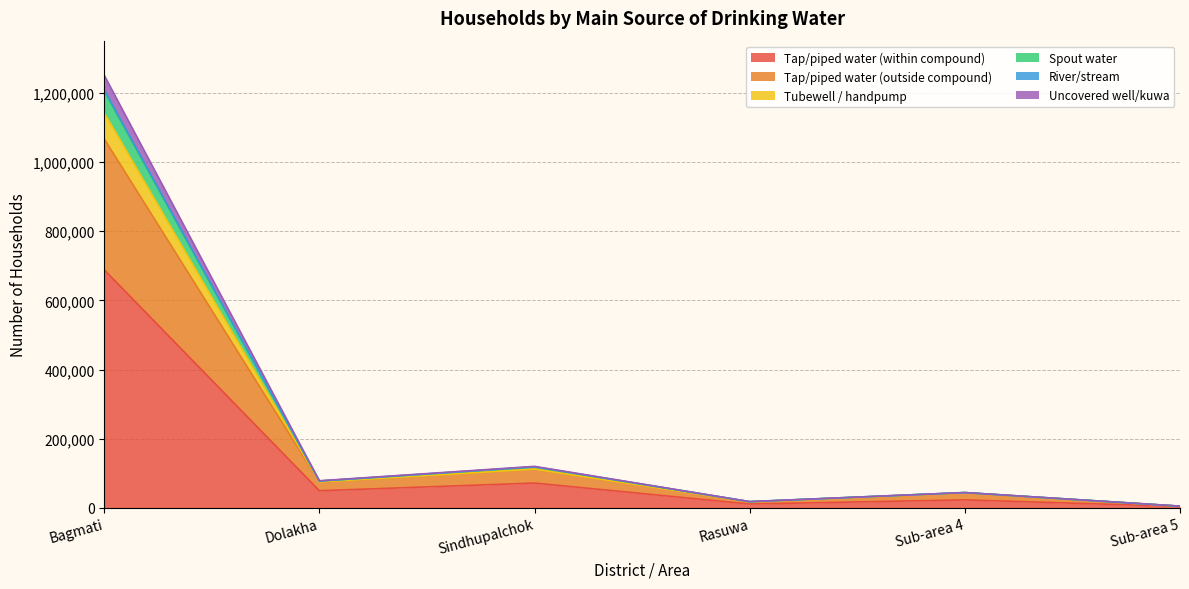

What is the maximum value for Tap/piped water (within compound)?

688107